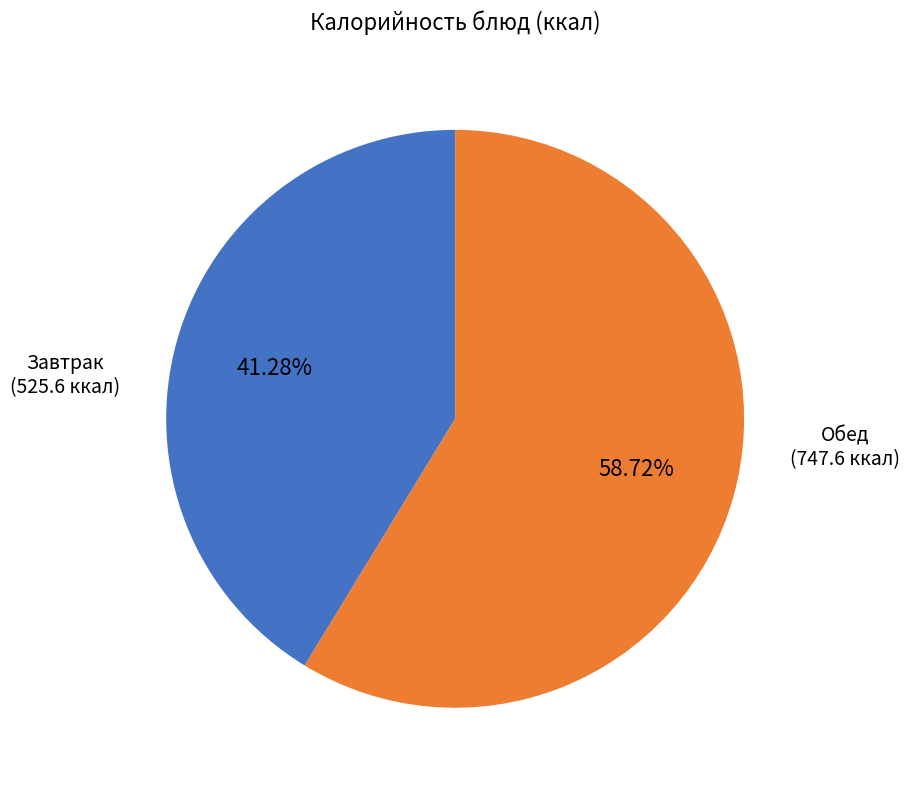

Do Обед and Завтрак together represent more than half of the pie?

Yes